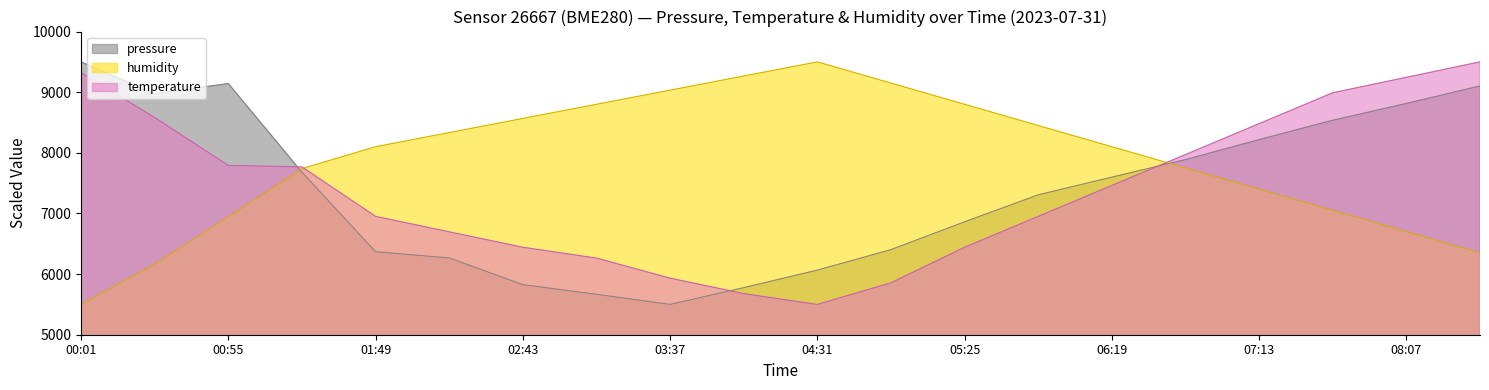

Where is humidity nearest to the value 7500?

07:13